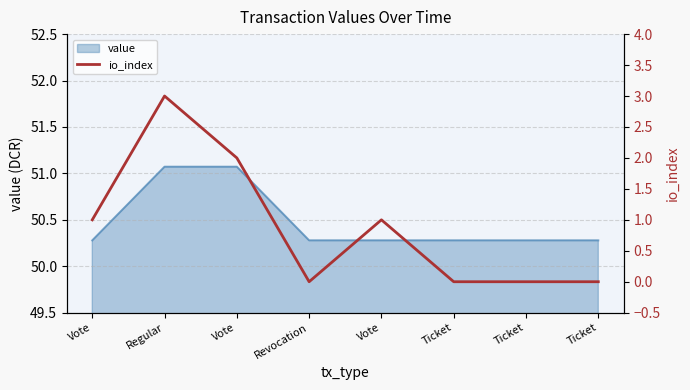

At which category does the data reach its first local valley?

Revocation